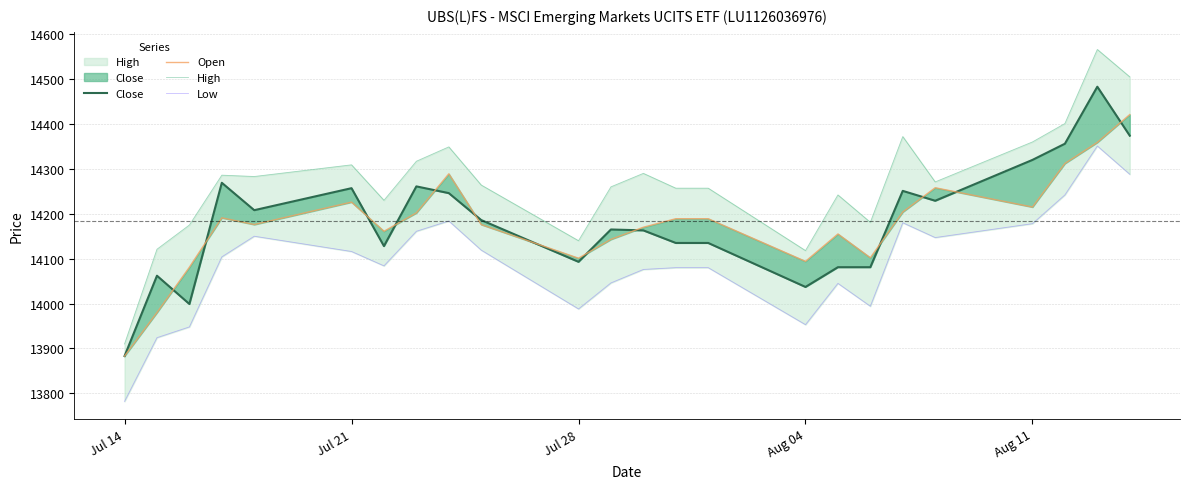

True or false: Low has more than 1 points higher than both neighbors.

True